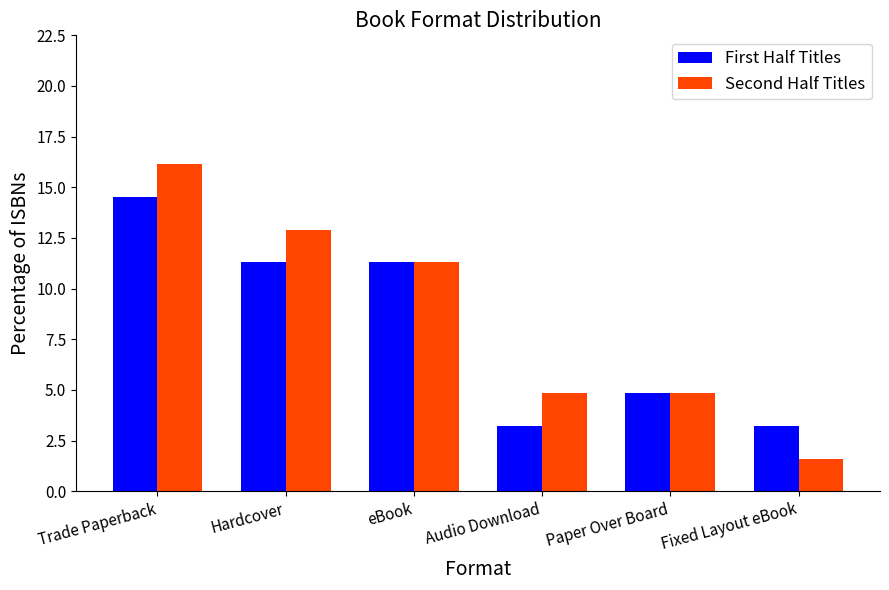

How many data points does each series have?

6